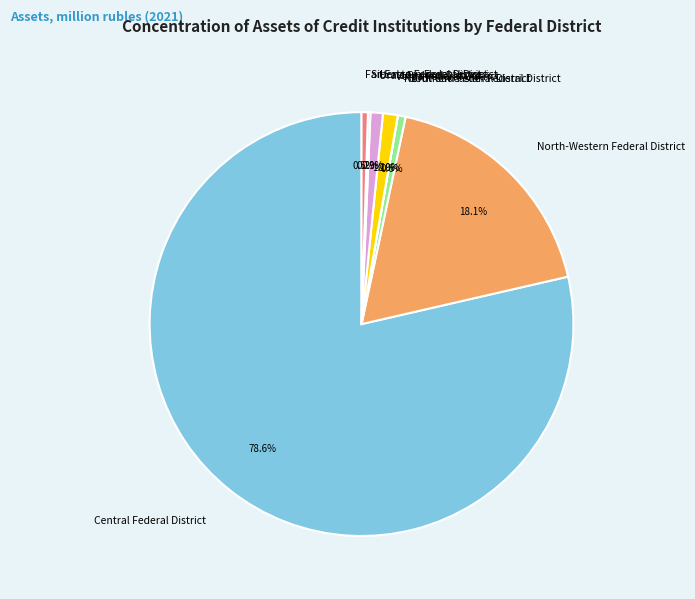

Is Central Federal District the majority of the pie?

Yes